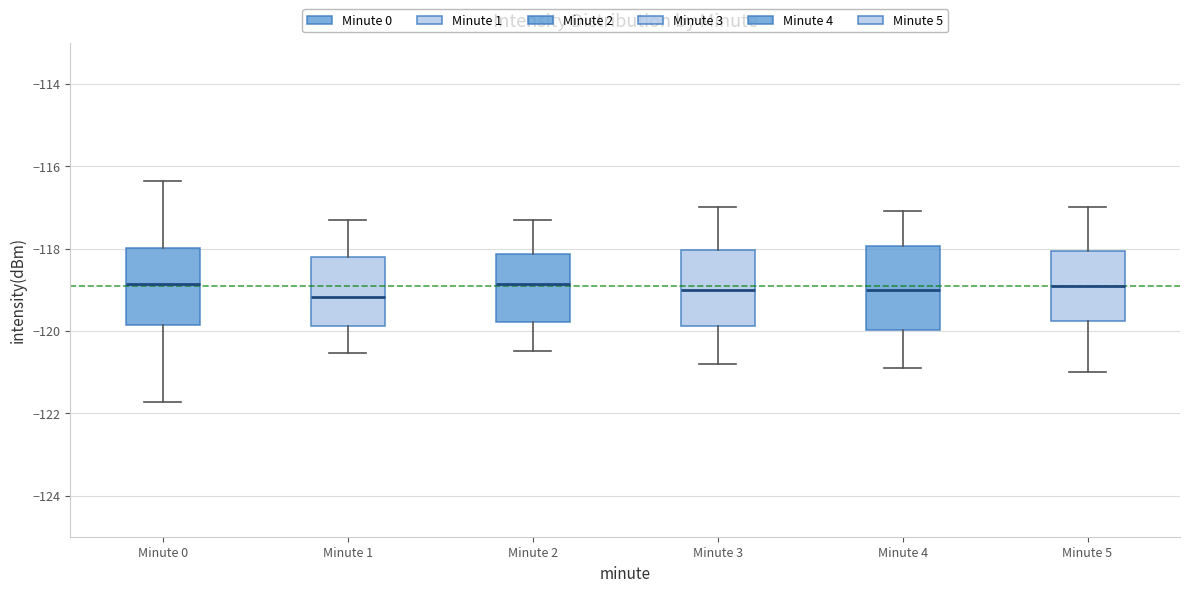

Reading left to right, transcribe this box plot: for each box, give where its median line is, the range the box spans, and where its two whiskers end, as read against the y-axis. The values are not printed on the chart, so give them approximately, as read against the axis.

Minute 0: median -118.8, box -119.8 to -118.0, whiskers -121.8 to -116.4
Minute 1: median -119.2, box -119.8 to -118.2, whiskers -120.6 to -117.2
Minute 2: median -118.8, box -119.8 to -118.2, whiskers -120.4 to -117.2
Minute 3: median -119.0, box -119.8 to -118.0, whiskers -120.8 to -117.0
Minute 4: median -119.0, box -120.0 to -118.0, whiskers -120.8 to -117.0
Minute 5: median -118.8, box -119.8 to -118.0, whiskers -121.0 to -117.0